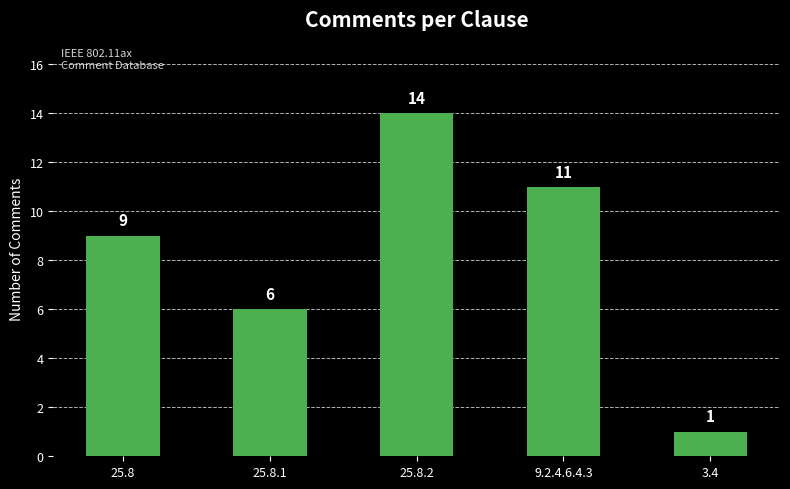

True or false: the data shows 1 at 3.4.

True